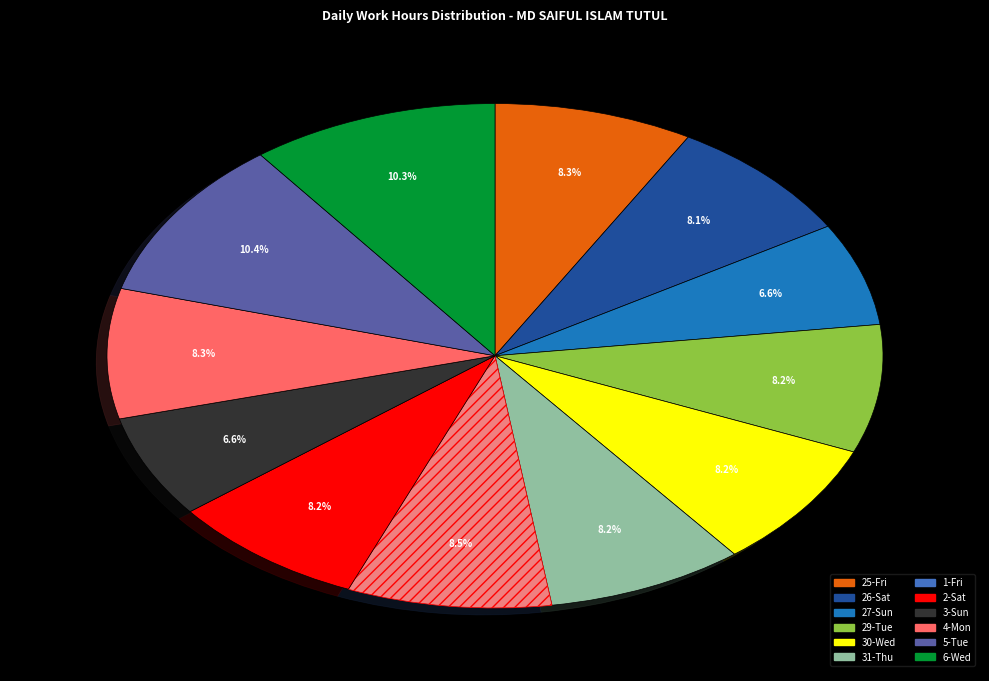

Between 29-Tue and 30-Wed, which is larger?

29-Tue